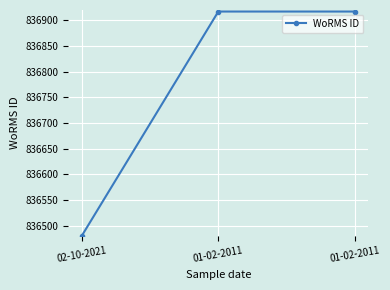

The value at 01-02-2011 is 836917. True or false?

True